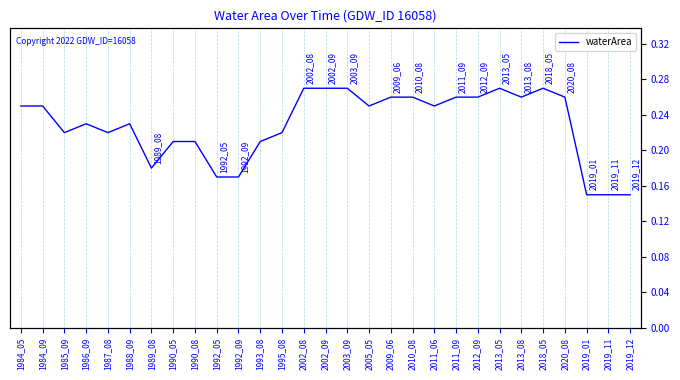

What is the minimum value shown in the chart?

0.1